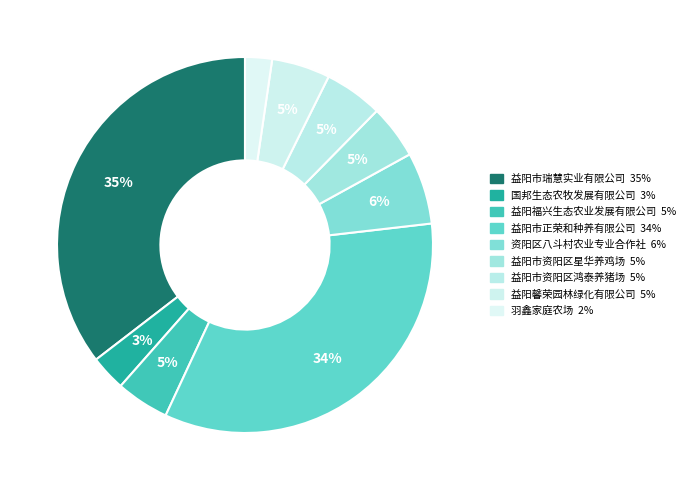

Is the sum of 益阳市正荣和种养有限公司 and 益阳市资阳区鸿泰养猪场 greater than half?

No